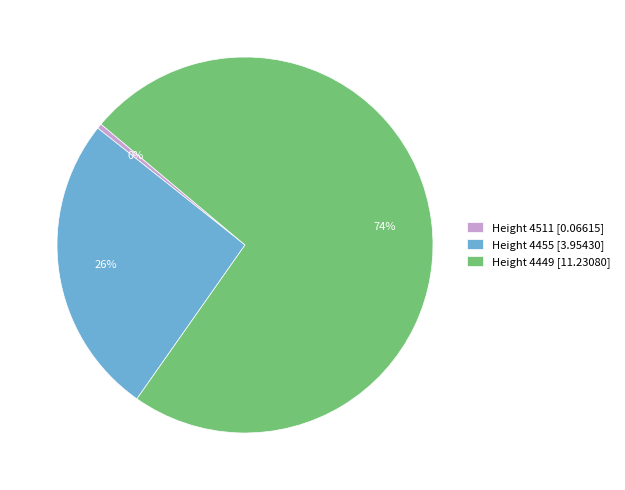

Is it true that Height 4511 [0.06615] is 6% of the pie?

False